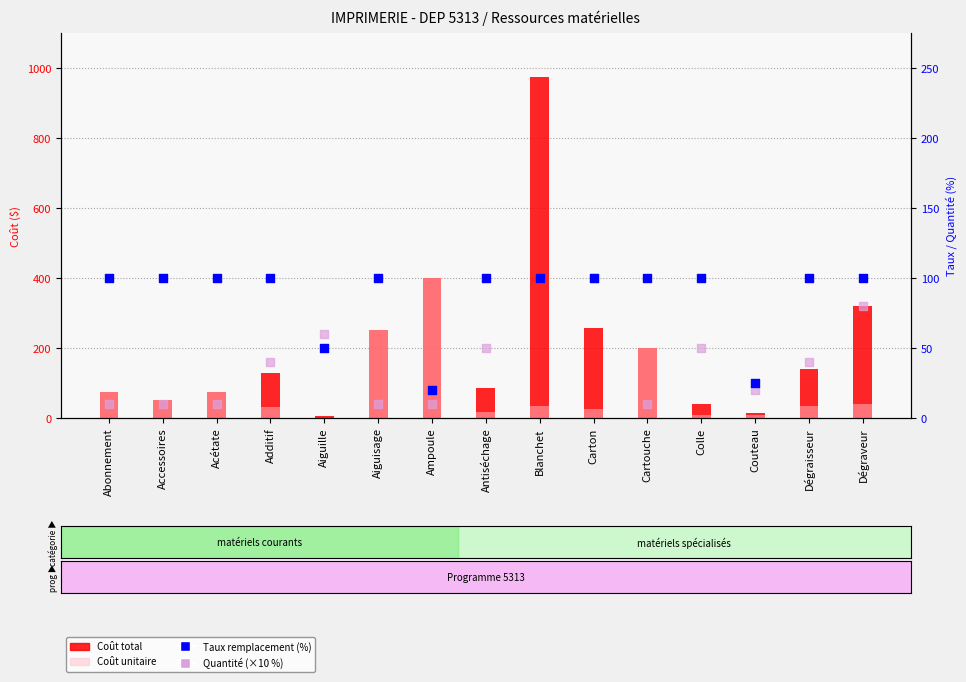

Which series has the widest spread of Y values?

Coût total